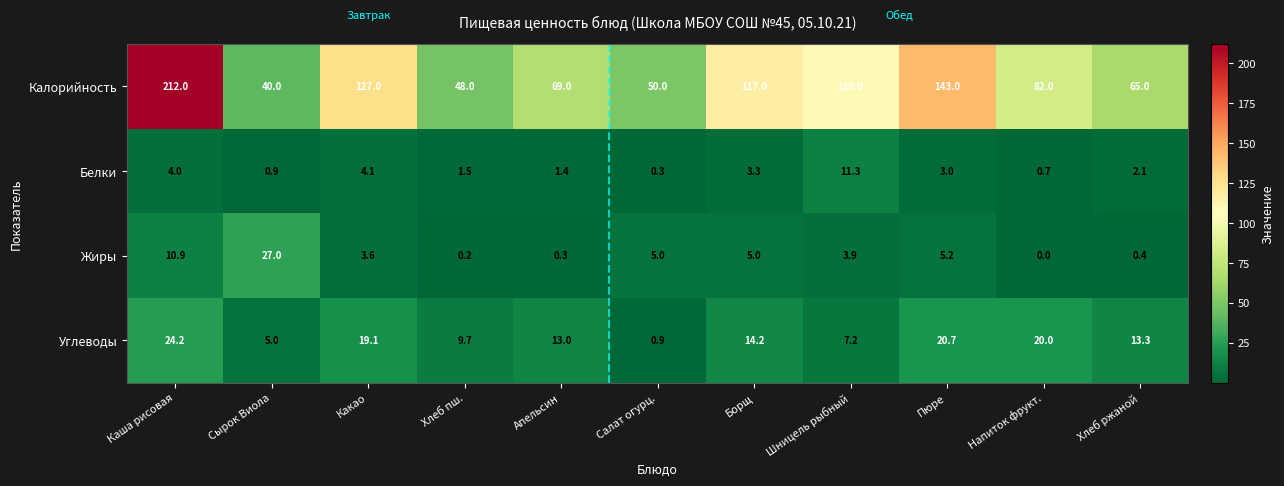

Which label corresponds to the largest value in the chart?

Каша рисовая